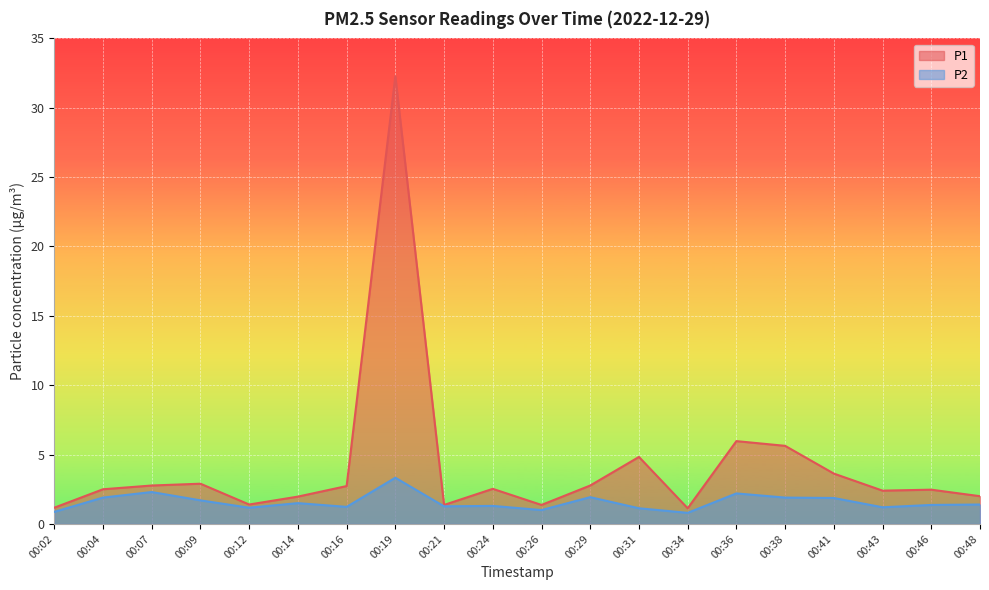

Is the value of P1 at 00:02 greater than the value of P2 at 00:41?

No